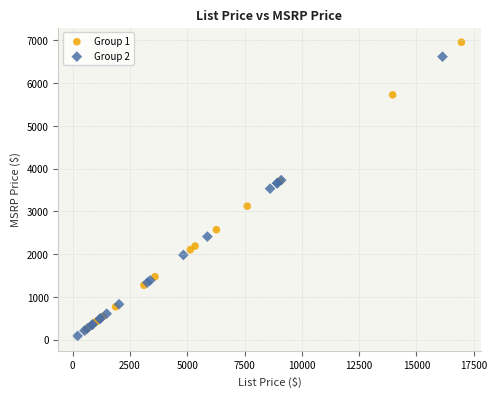

Which series reaches the maximum Y coordinate?

Group 1